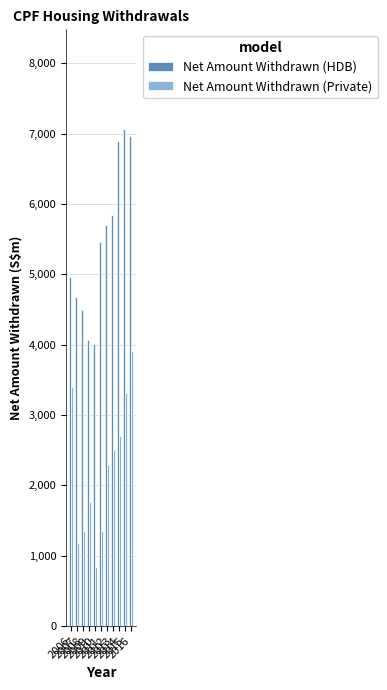

Which series has the largest total across all categories?

Net Amount Withdrawn (HDB)